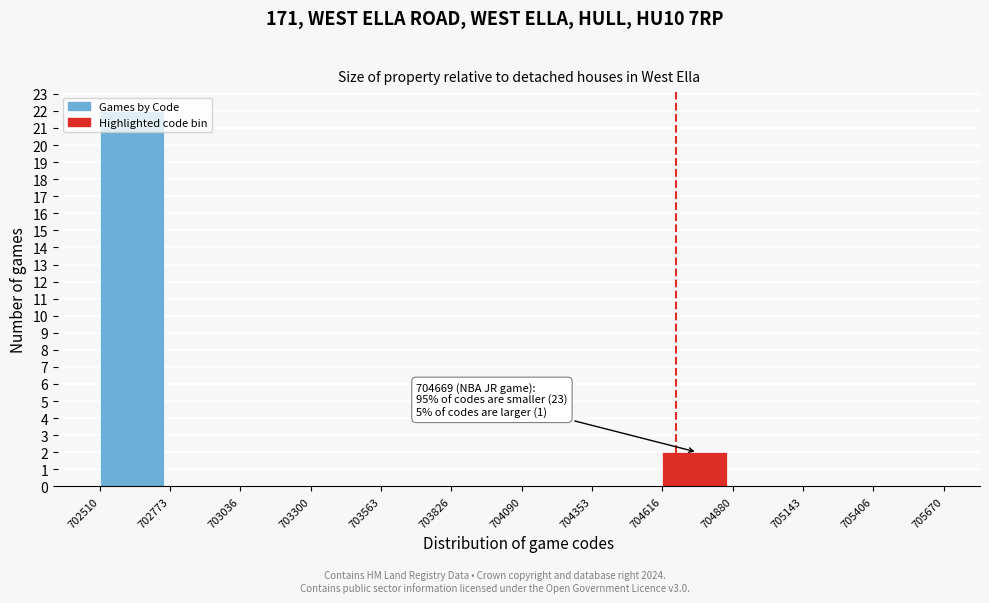

Which range on the x-axis has the tallest bar?

702510 to 702773